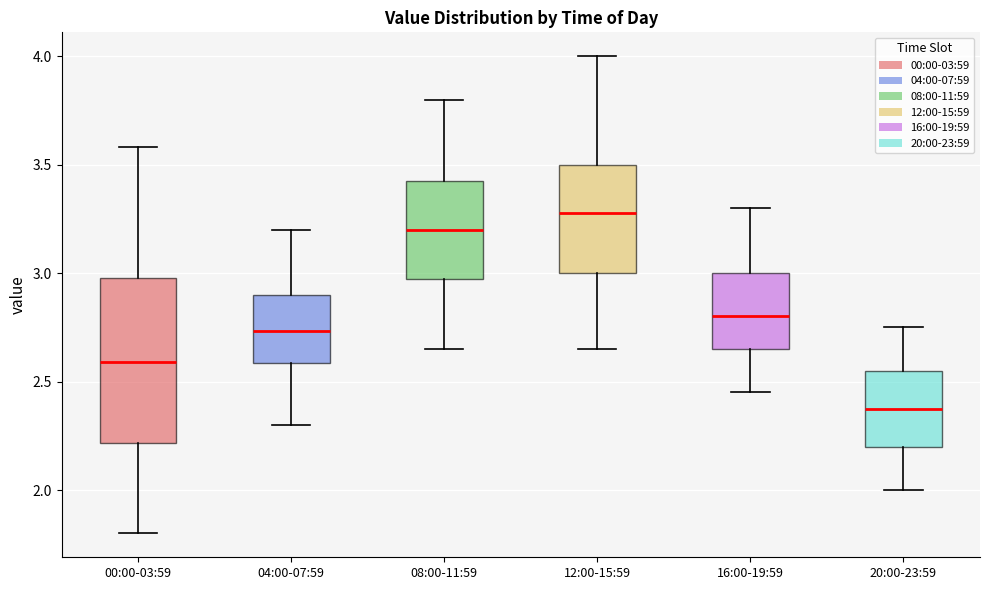

Reading left to right, read every box against the y-axis: the position of its median line, the range the box covers, and the ends of its whiskers. The values are not printed on the chart, so give them approximately, as read against the axis.

00:00-03:59: median 2.60, box 2.20 to 3.00, whiskers 1.80 to 3.60
04:00-07:59: median 2.75, box 2.60 to 2.90, whiskers 2.30 to 3.20
08:00-11:59: median 3.20, box 3.00 to 3.45, whiskers 2.65 to 3.80
12:00-15:59: median 3.30, box 3.00 to 3.50, whiskers 2.65 to 4.00
16:00-19:59: median 2.80, box 2.65 to 3.00, whiskers 2.45 to 3.30
20:00-23:59: median 2.40, box 2.20 to 2.55, whiskers 2.00 to 2.75